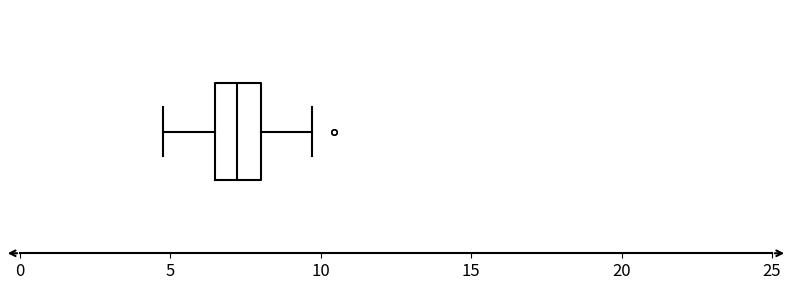

Read this box plot against the x-axis: the position of the median line, the range covered by the box, and the ends of both whiskers. The values are not printed on the chart, so give them approximately, as read against the axis.

median 7.0, box 6.5 to 8.0, whiskers 5.0 to 9.5